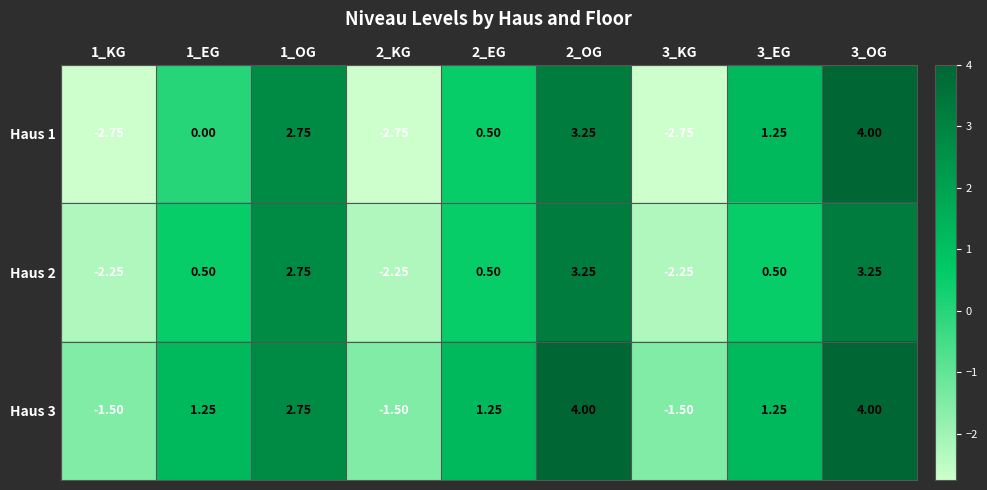

Is the value of Haus 2 at 3_KG greater than the value of Haus 1 at 2_EG?

No